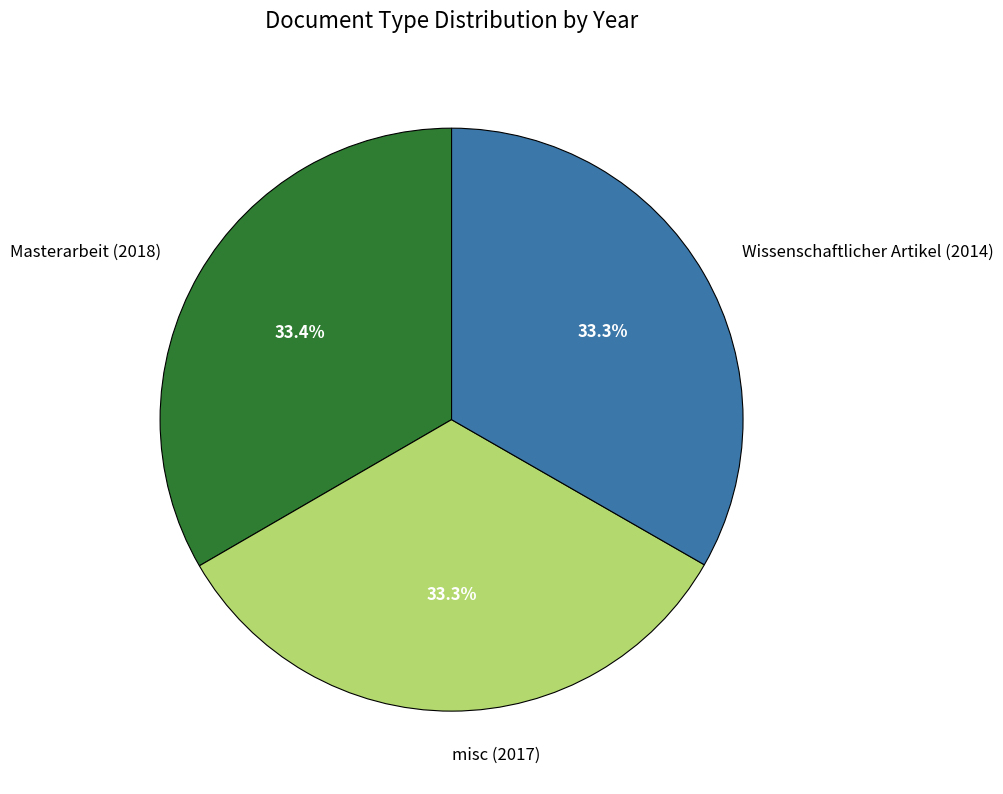

Count the number of slices in the pie.

3